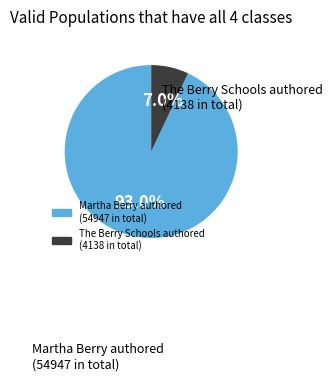

Does any single category account for the majority?

Yes